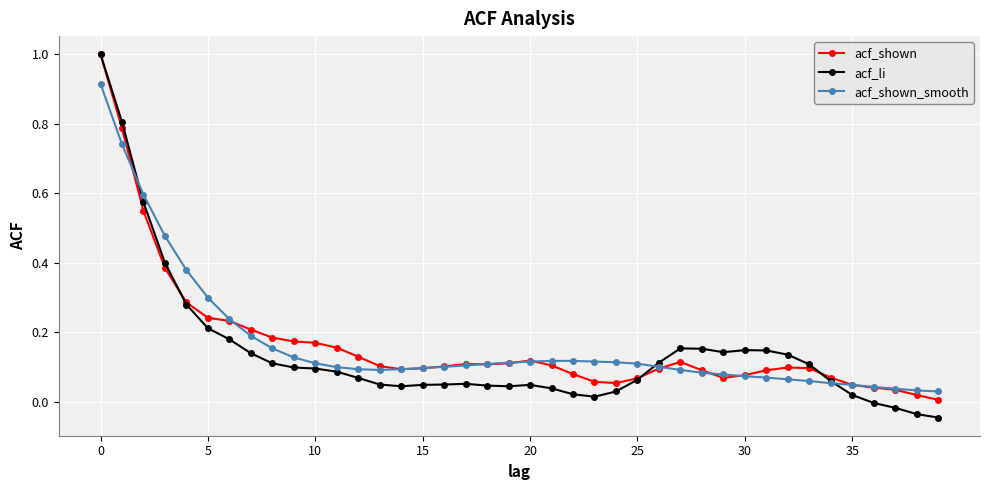

What is the maximum value for acf_shown?

1.0